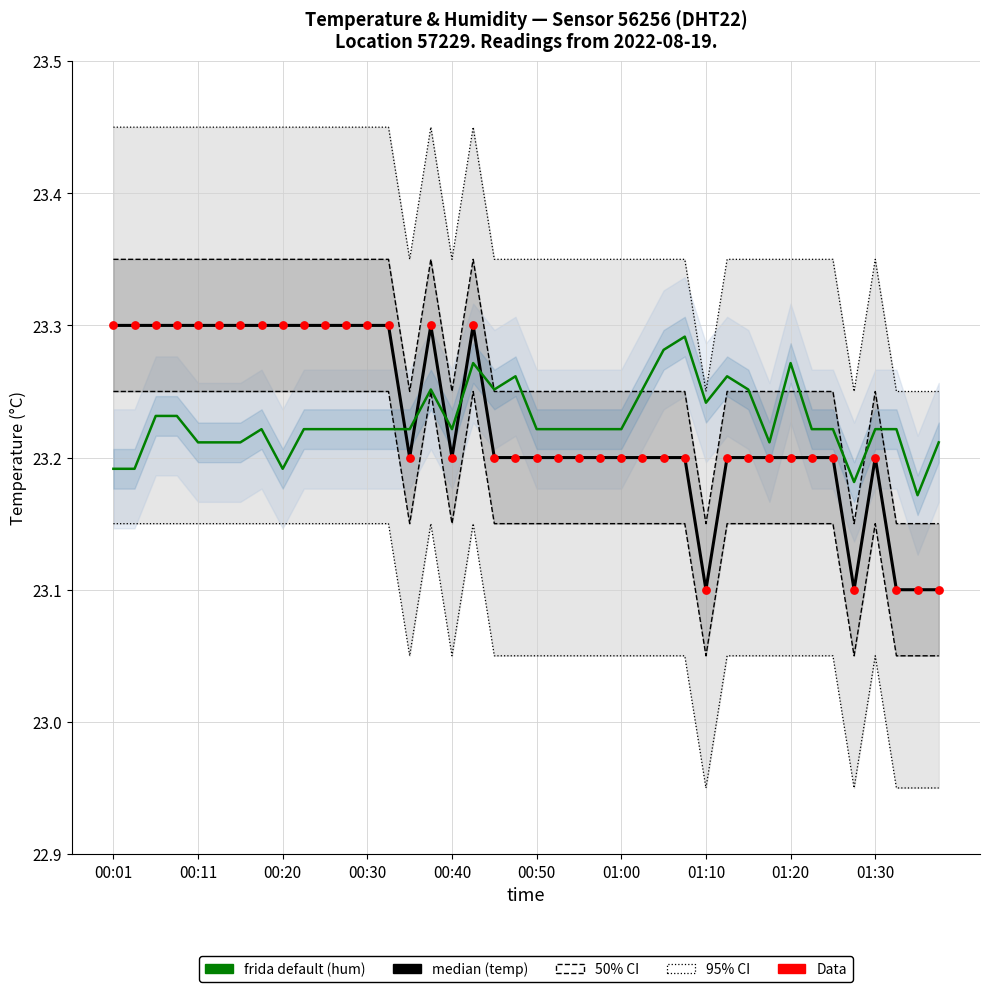

Which series reaches the minimum Y coordinate?

median (temp)